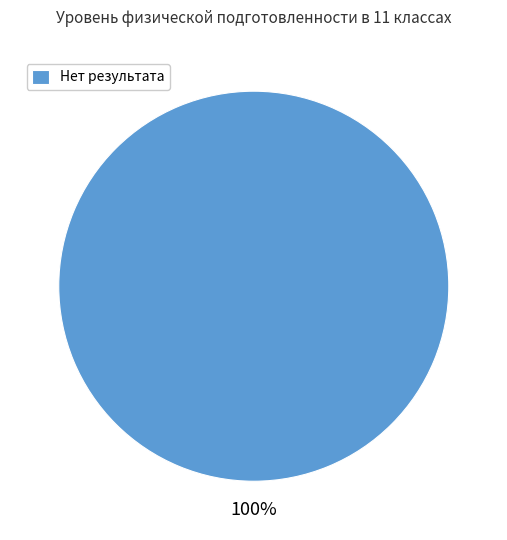

How many slices are in this pie chart?

1